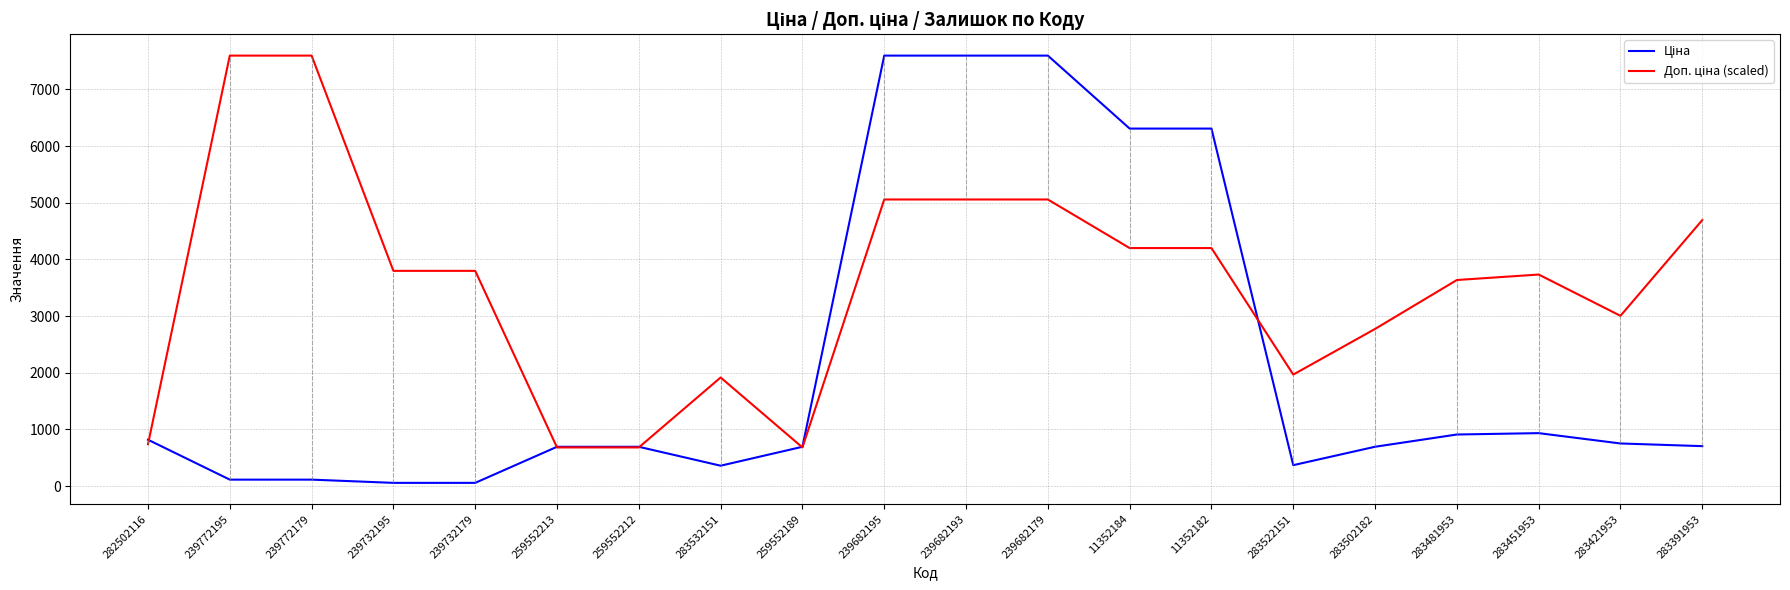

How many lines are shown in the chart?

2